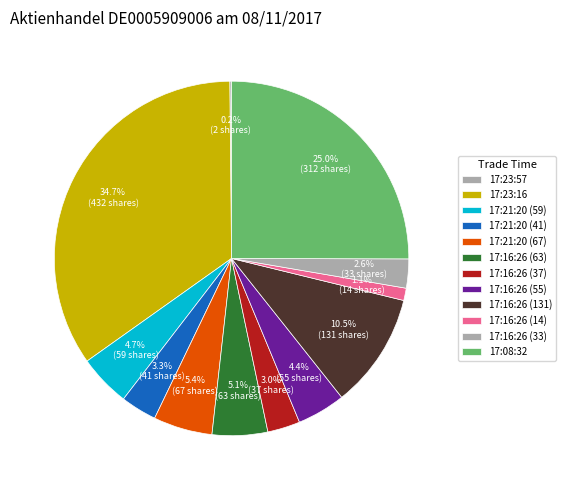

Does 17:16:26 (33) represent more than half of the total?

No